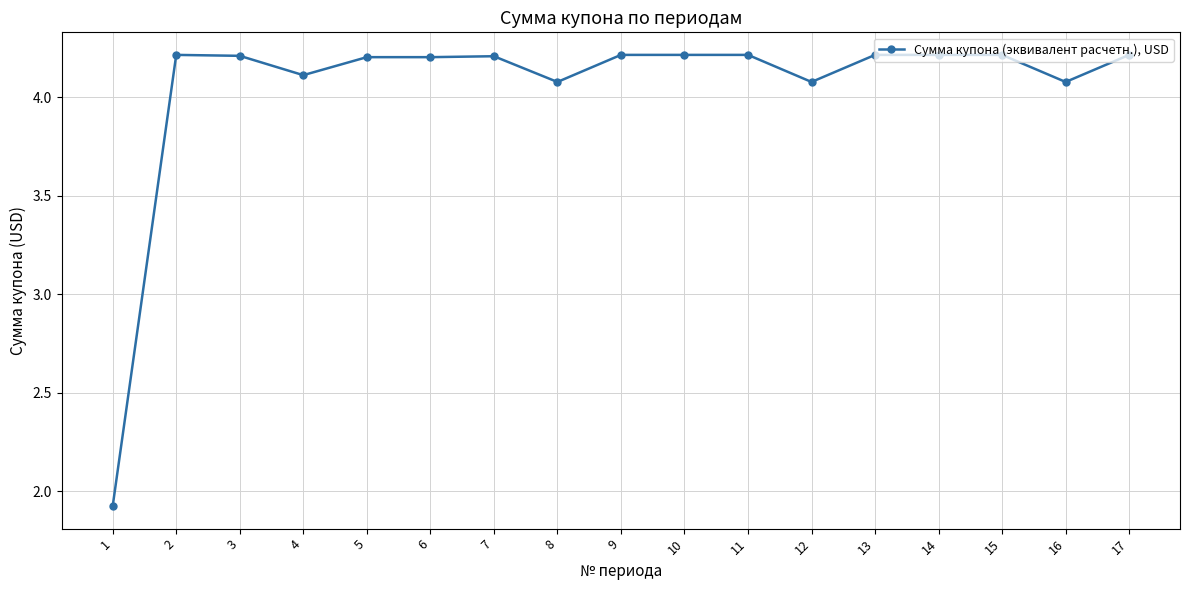

Reading right to left, transcribe all the data shown in this chart.

17=4.2	16=4.1	15=4.2	14=4.2	13=4.2	12=4.1	11=4.2	10=4.2	9=4.2	8=4.1	7=4.2	6=4.2	5=4.2	4=4.1	3=4.2	2=4.2	1=1.9